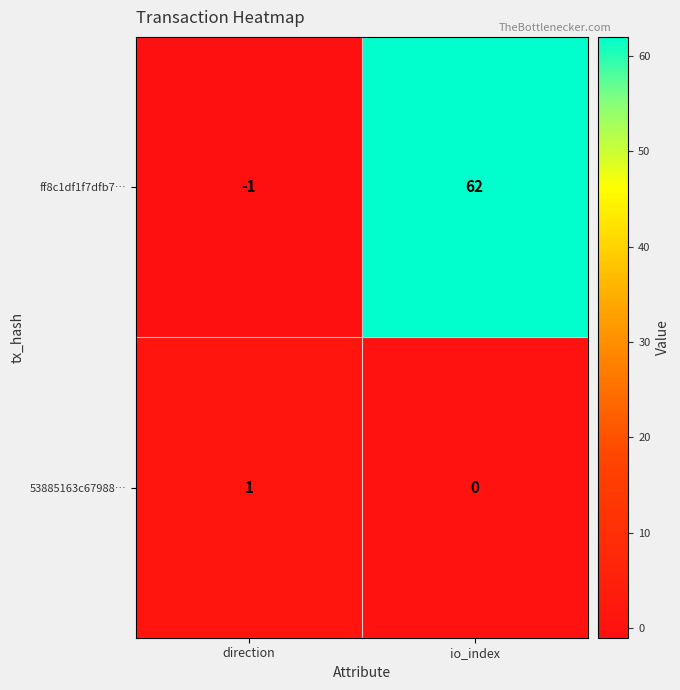

Which series has the largest total across all categories?

ff8c1df1f7dfb7…